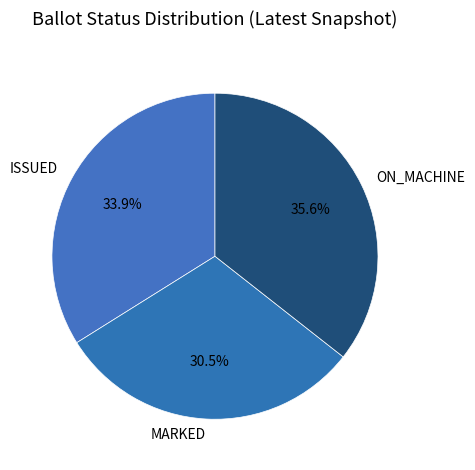

What is the largest slice in the pie chart?

ON_MACHINE